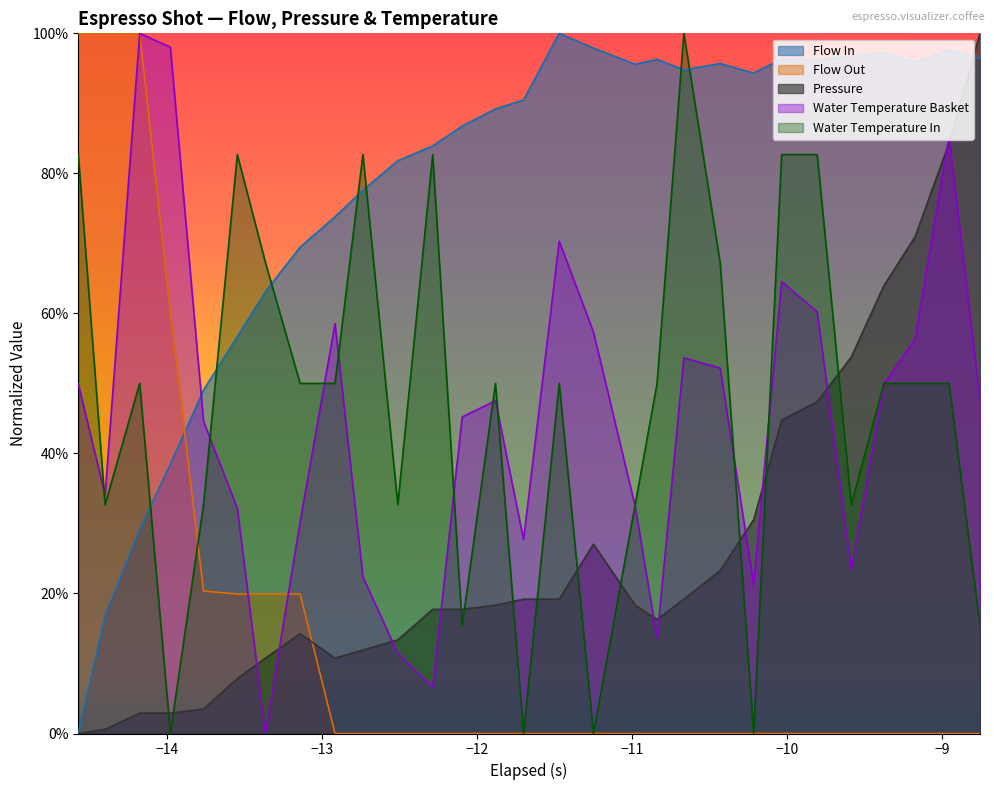

Does the chart have visible grid lines?

No